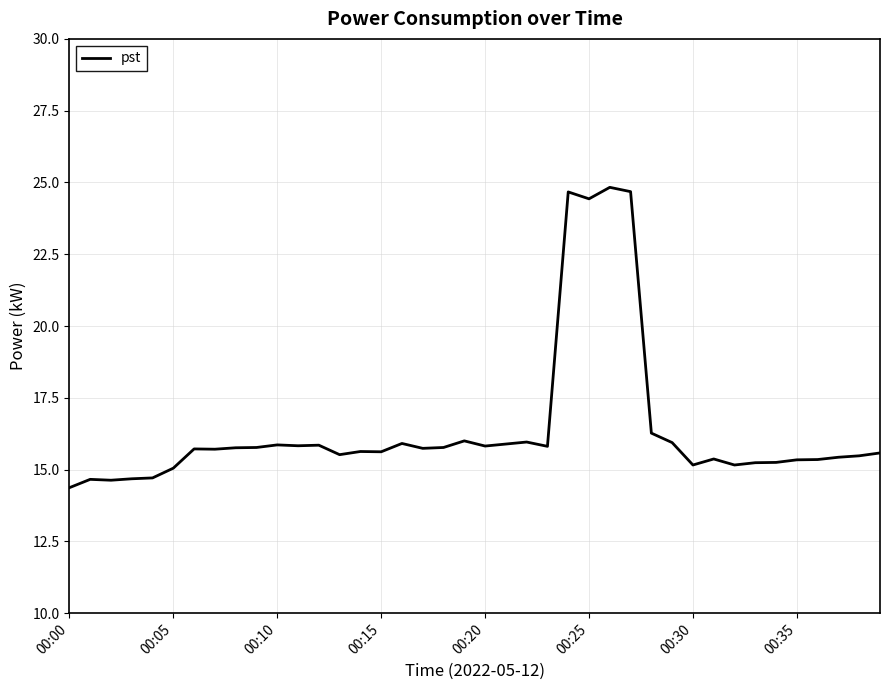

What is the greatest value displayed?

24.8